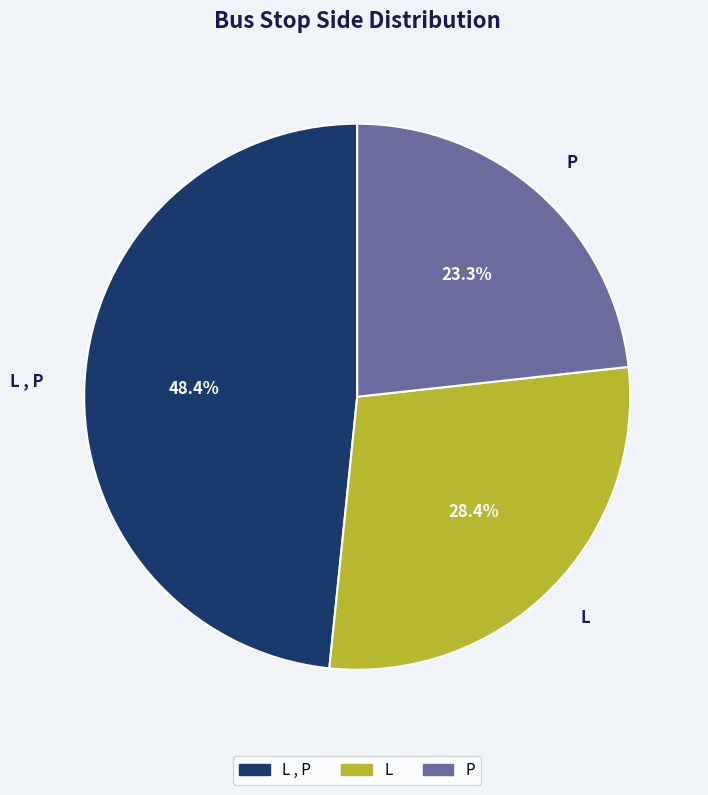

What is the total percentage of L , P and P?

71.6%